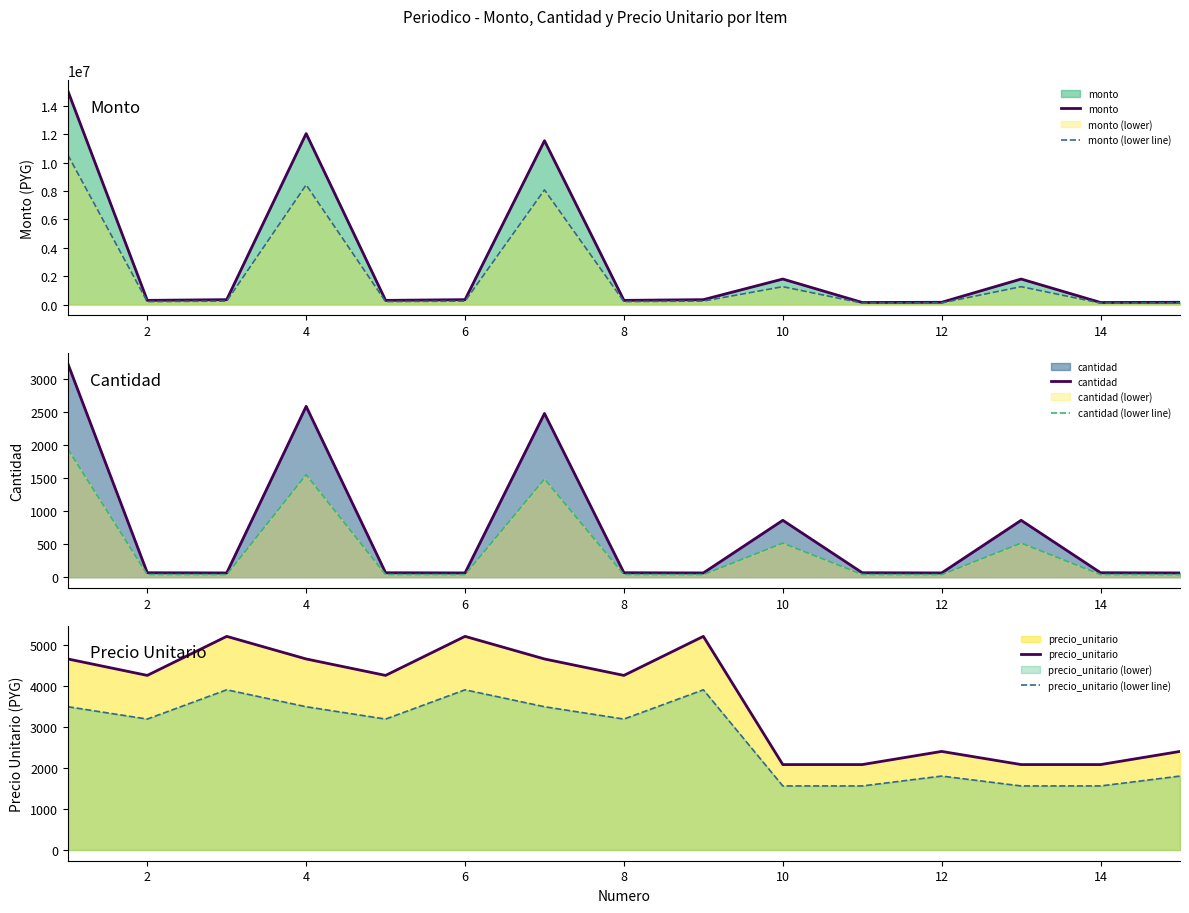

True or false: precio_unitario (lower line) has more than 0 interior local peaks.

True